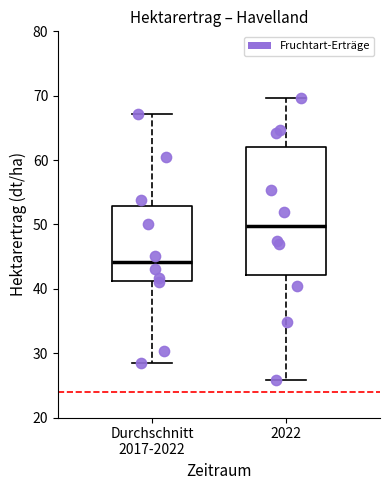

Where does the median line of the box for 2022 sit on the y-axis? The values are not printed on the chart, so give them approximately, as read against the axis.

50